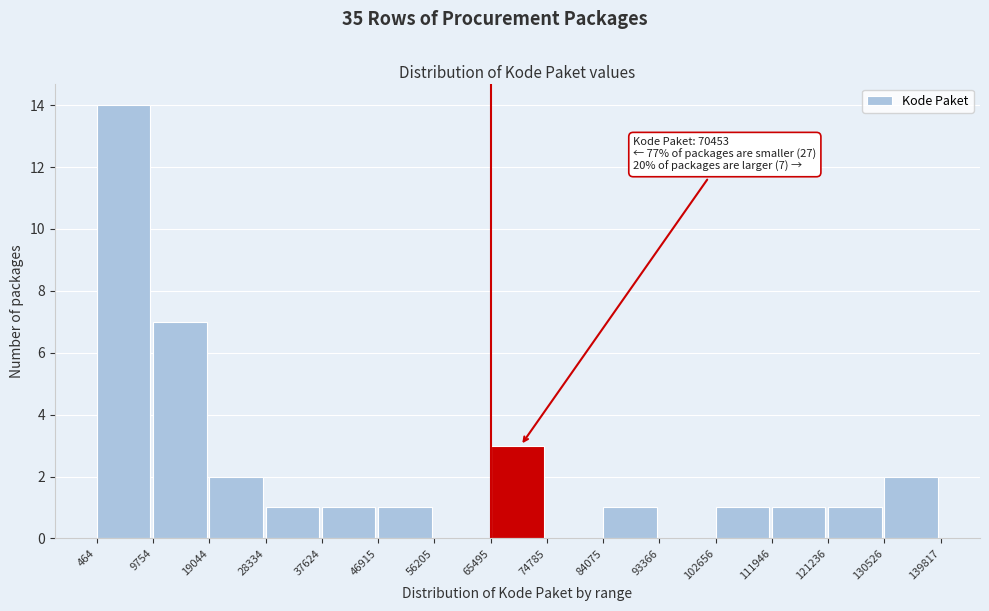

Over which range of the x-axis is the bar tallest?

464 to 9754